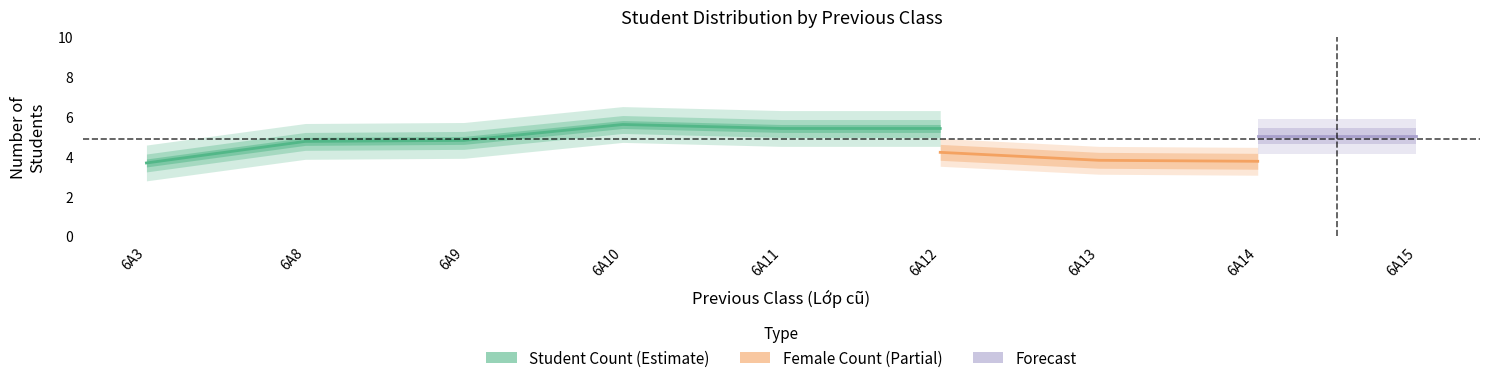

At how many categories does at least one series exceed 5?

4